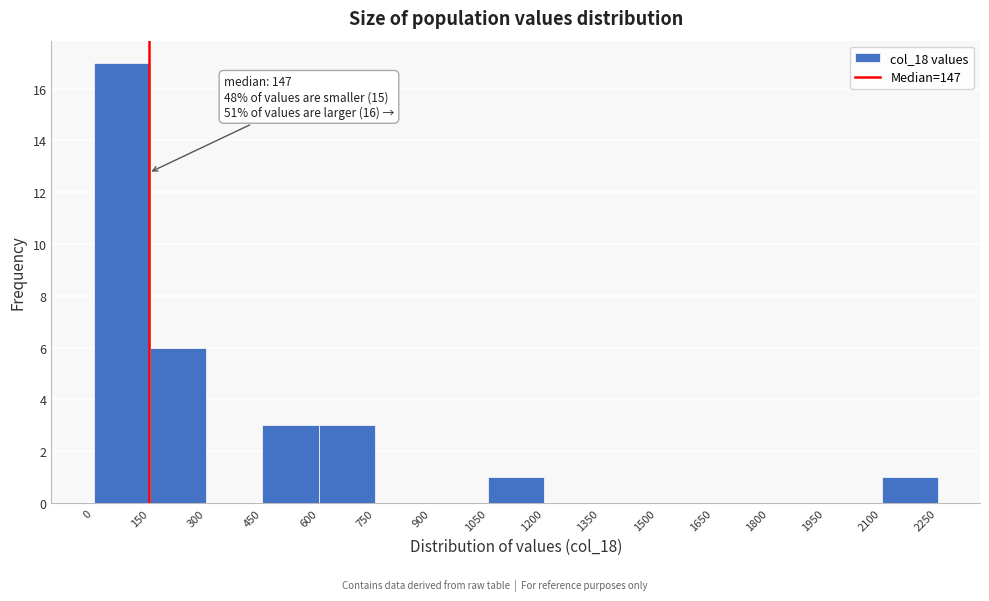

Over which range of the x-axis is the bar tallest?

0 to 150